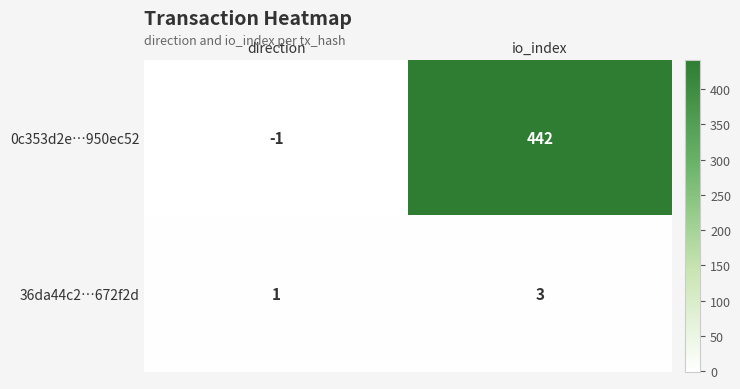

Reading left to right, transcribe all the data shown in this chart.

0c353d2e…950ec52: -1	442
36da44c2…672f2d: 1	3